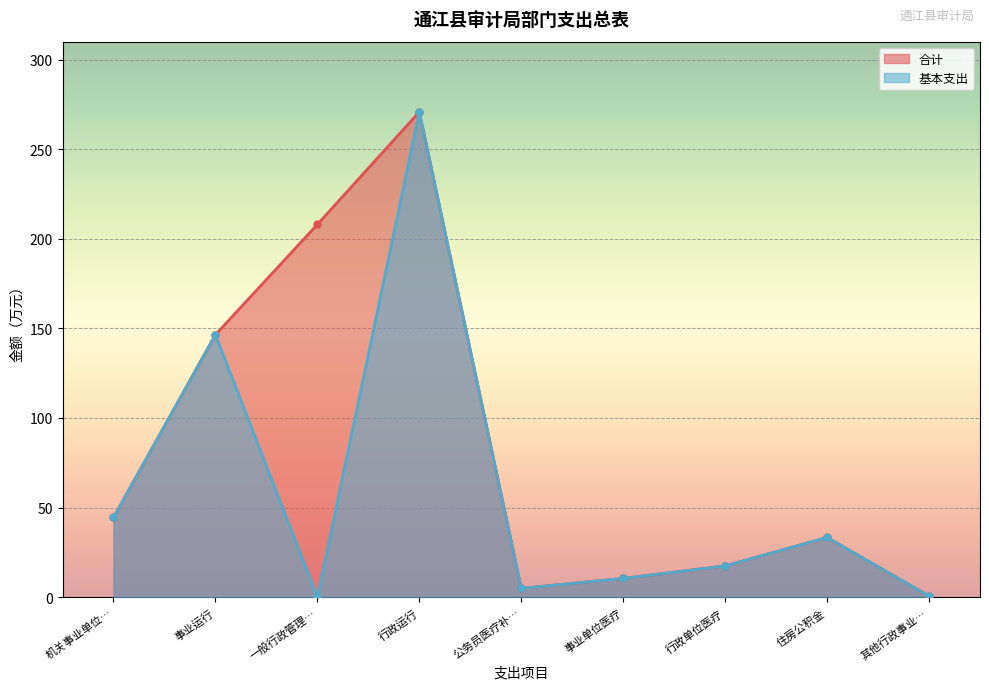

Where is 合计 nearest to the value 135?

事业运行